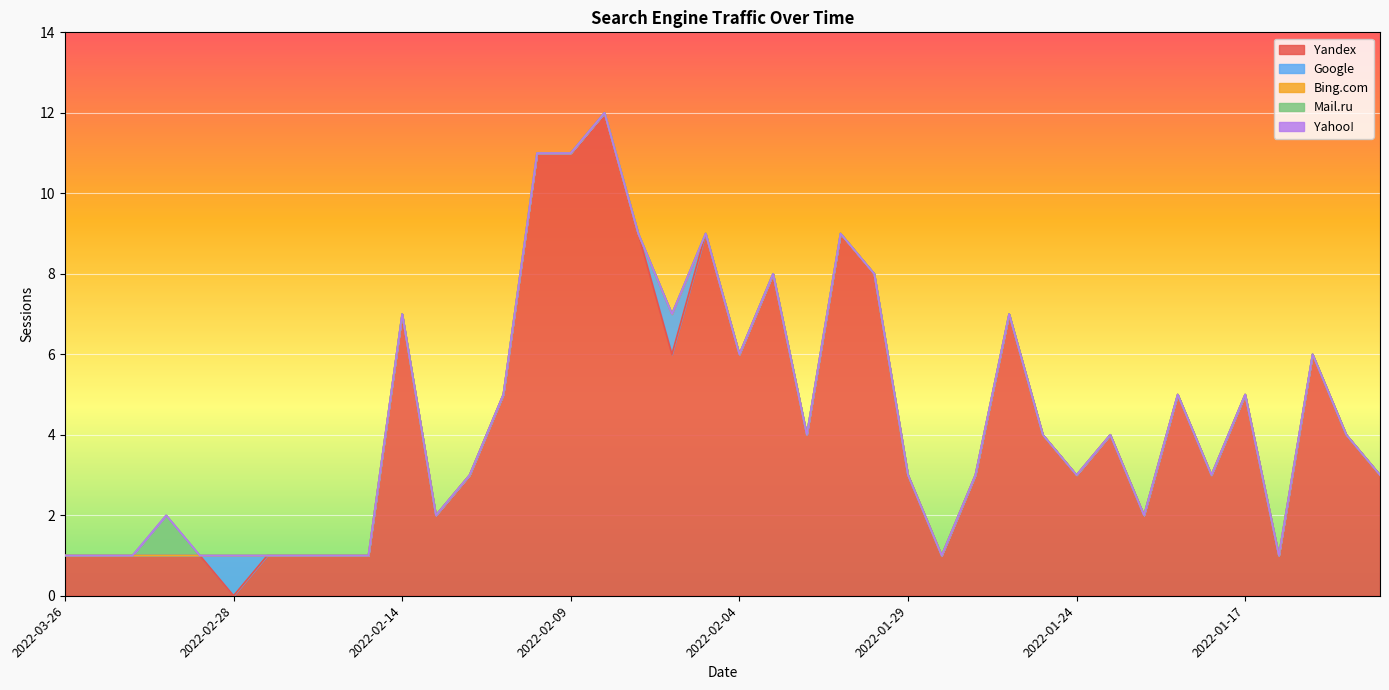

What is the difference between the maximum and minimum values in the Google series?

1